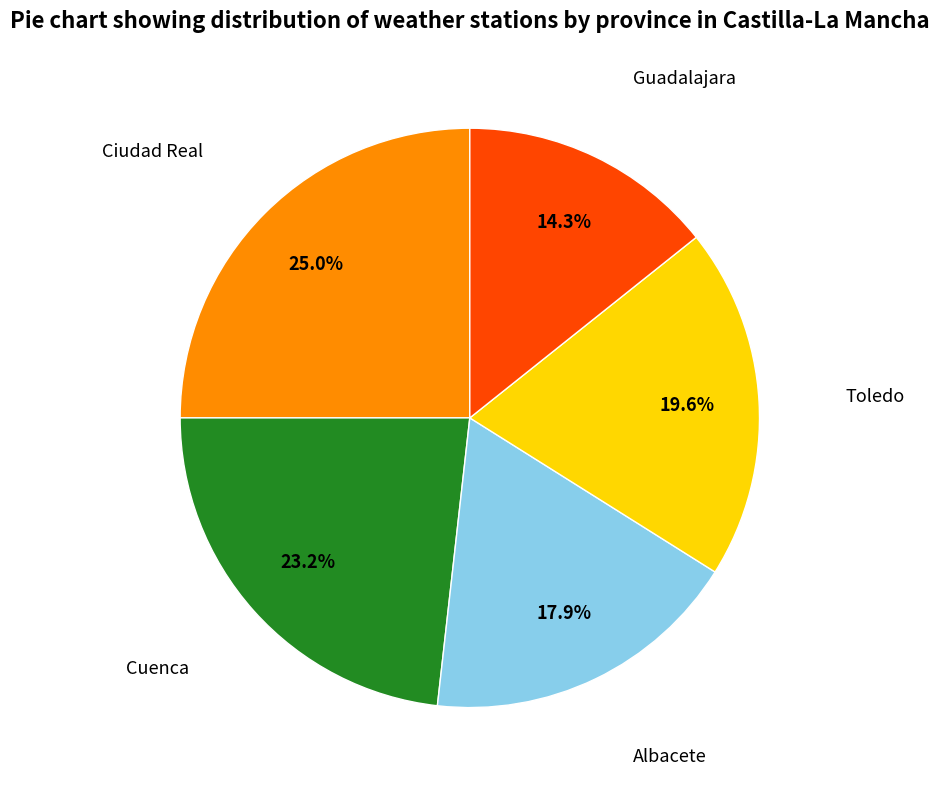

Does any single category account for the majority?

No